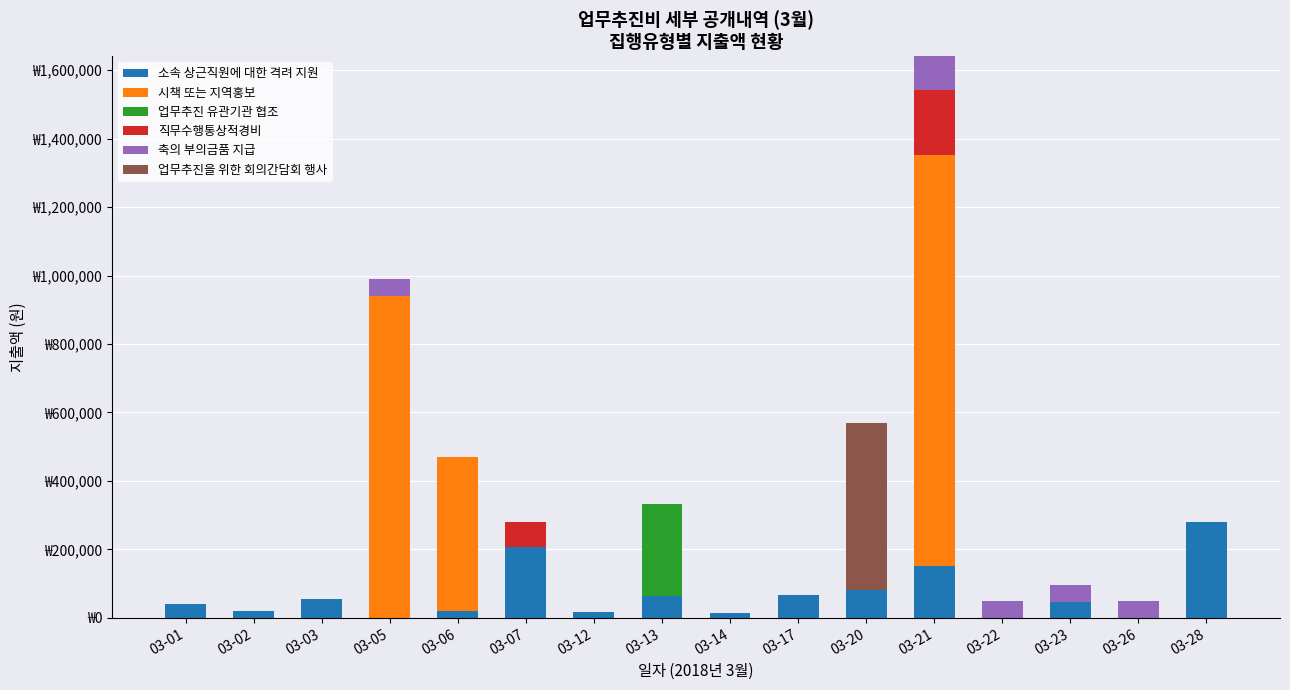

Which series has the widest spread of values?

시책 또는 지역홍보